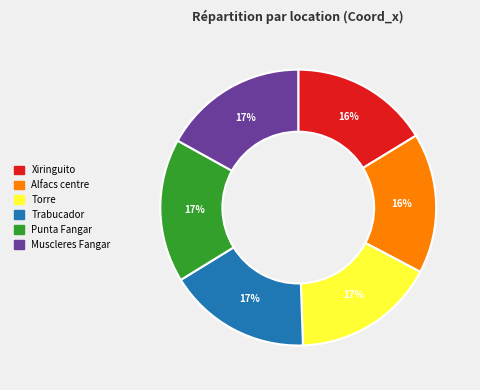

To the nearest percent, what percentage of the pie is Muscleres Fangar?

17%